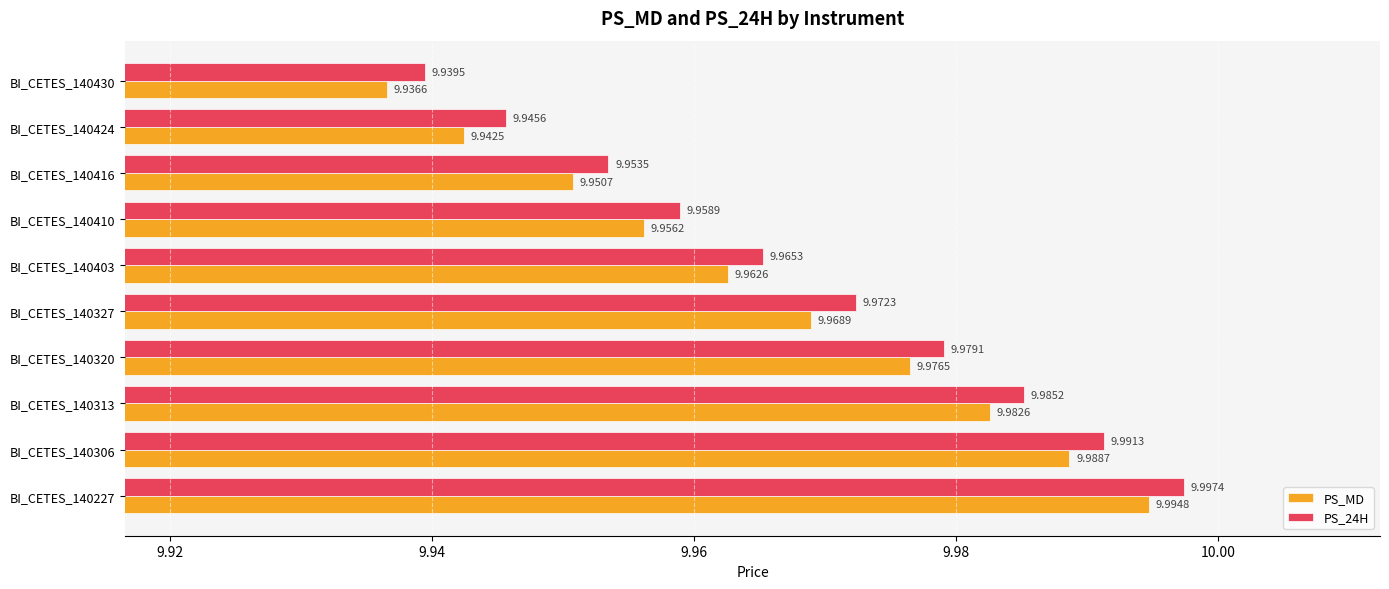

At how many categories does at least one series exceed 9?

10